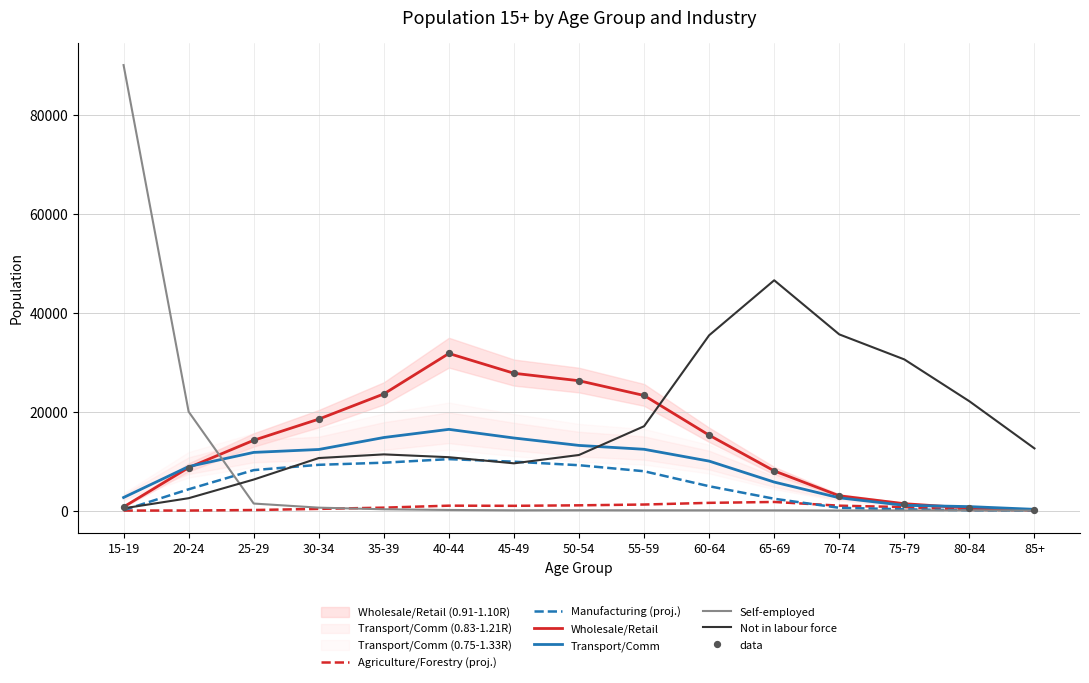

What are all the series names shown in the legend?

Agriculture/Forestry, Manufacturing, Wholesale/Retail, Transport/Comm, Self-employed, Not in labour force